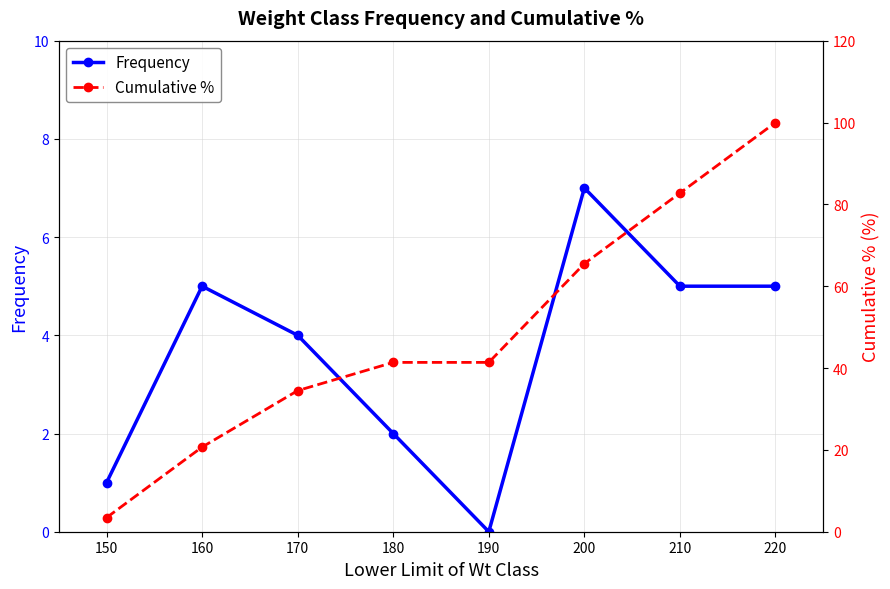

The value of Frequency at 190 is 4. True or false?

False